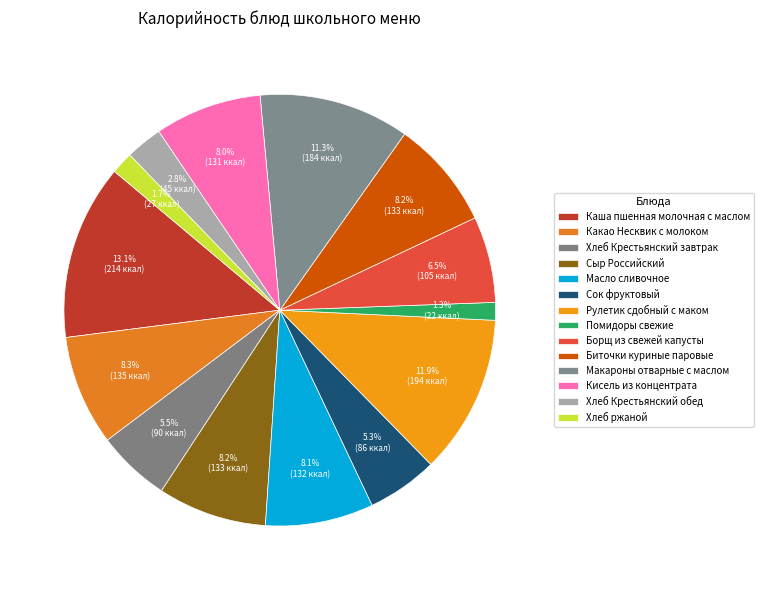

How many slices are in this pie chart?

14